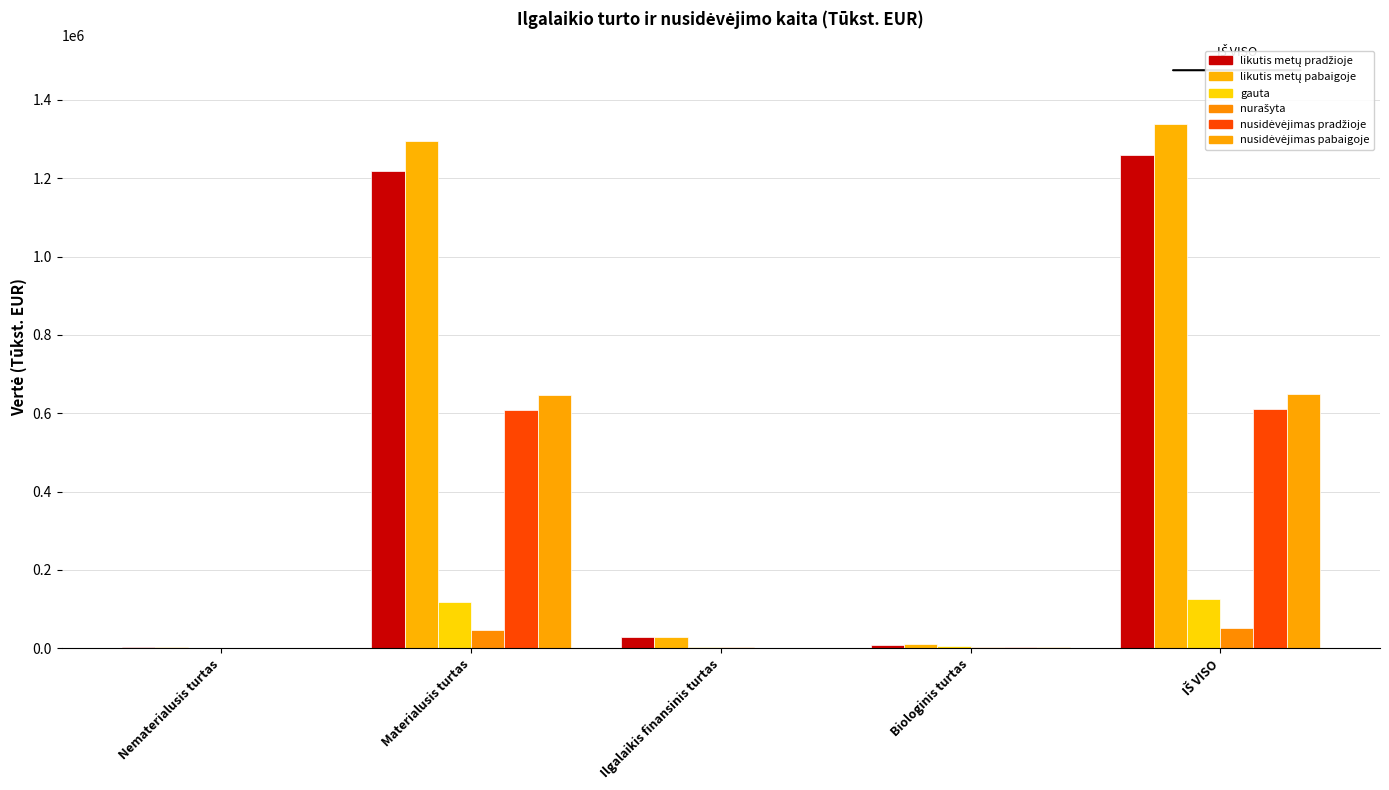

Which series has the widest spread of values?

likutis metų pabaigoje